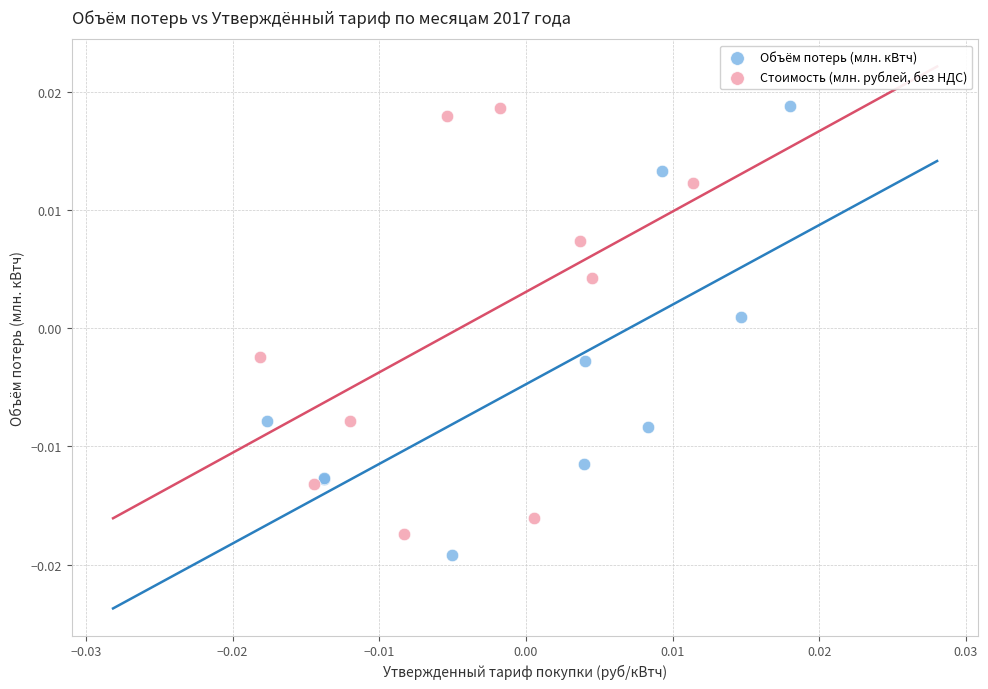

Which series has the widest spread of Y values?

Объём потерь (млн. кВтч)